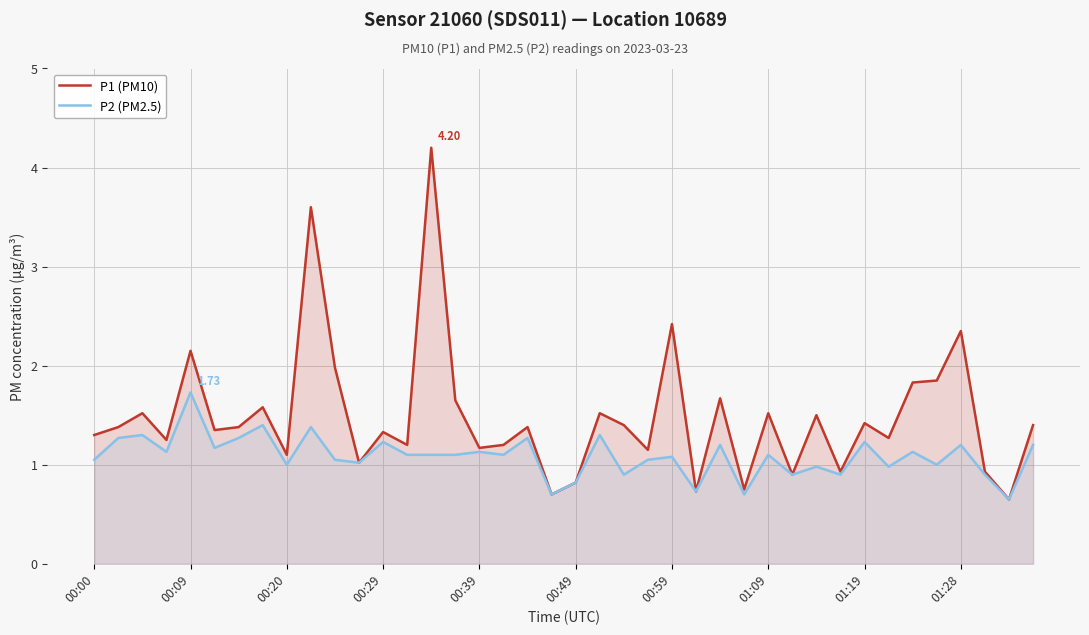

Which series has the largest range (max minus min)?

P1 (PM10)